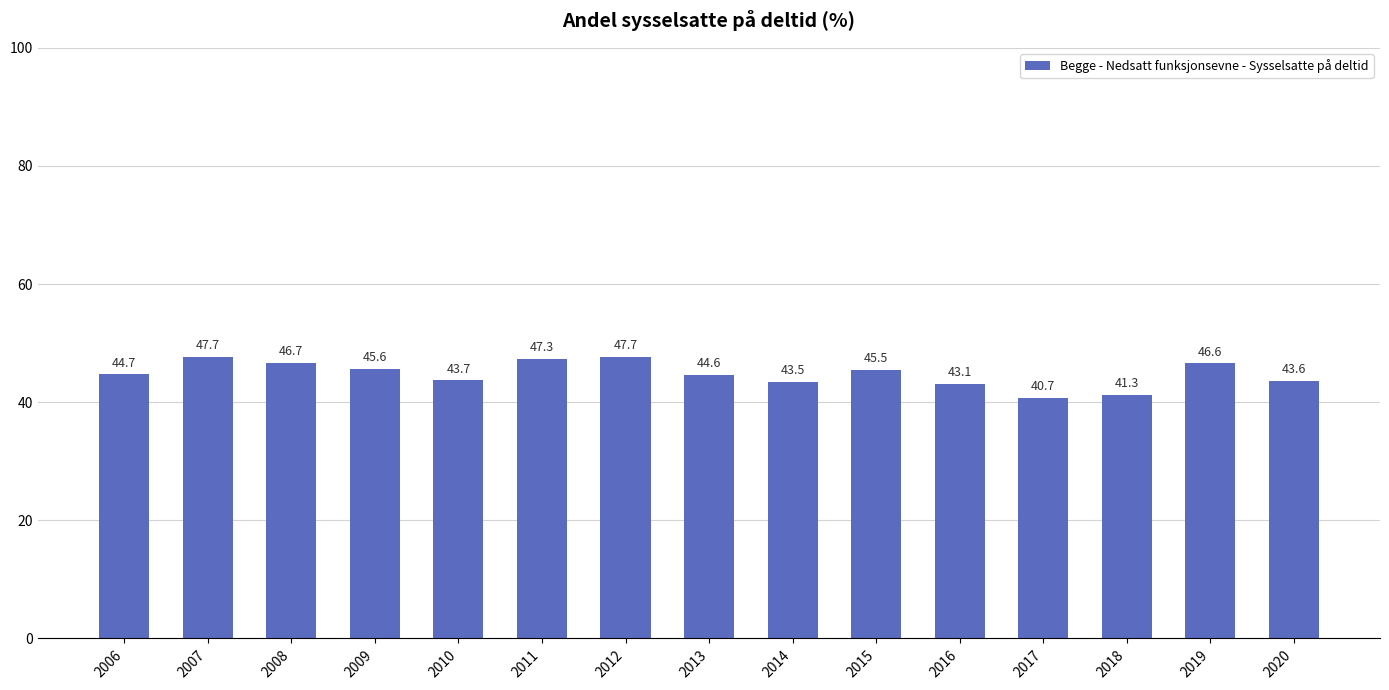

What is the change in value from 2010 to 2018?

-2.4